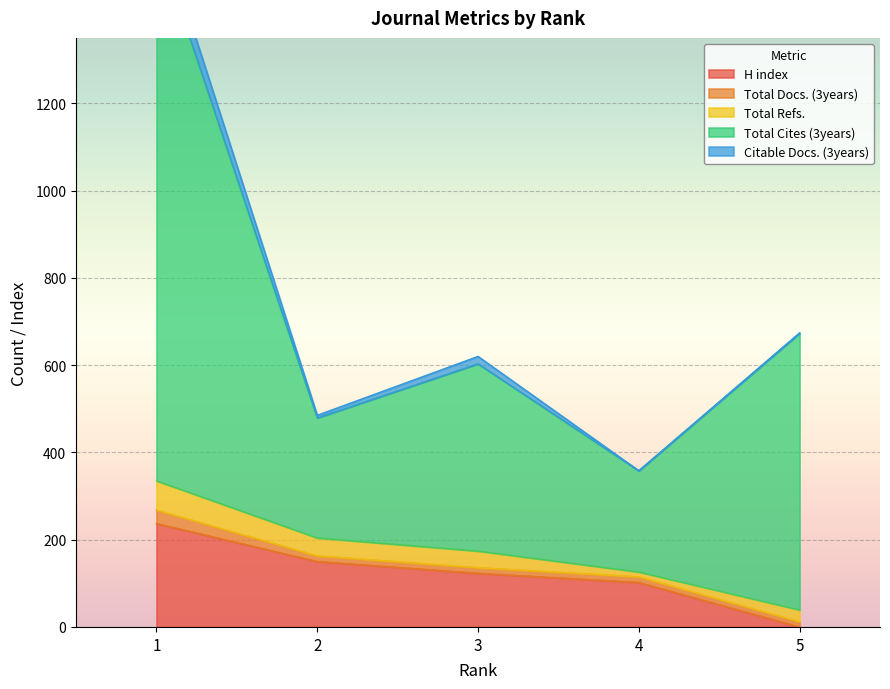

True or false: Citable Docs. (3years) and Total Cites (3years) intersect in this chart.

False